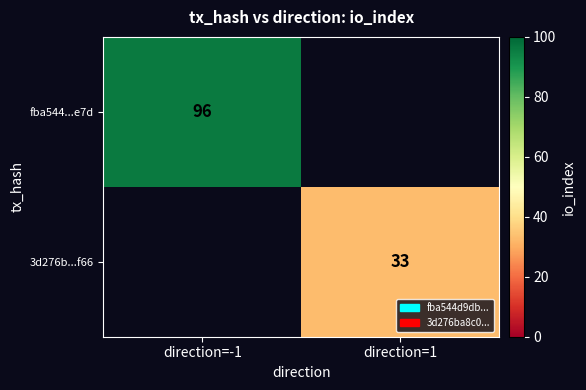

Which label corresponds to the smallest value in the chart?

direction=1